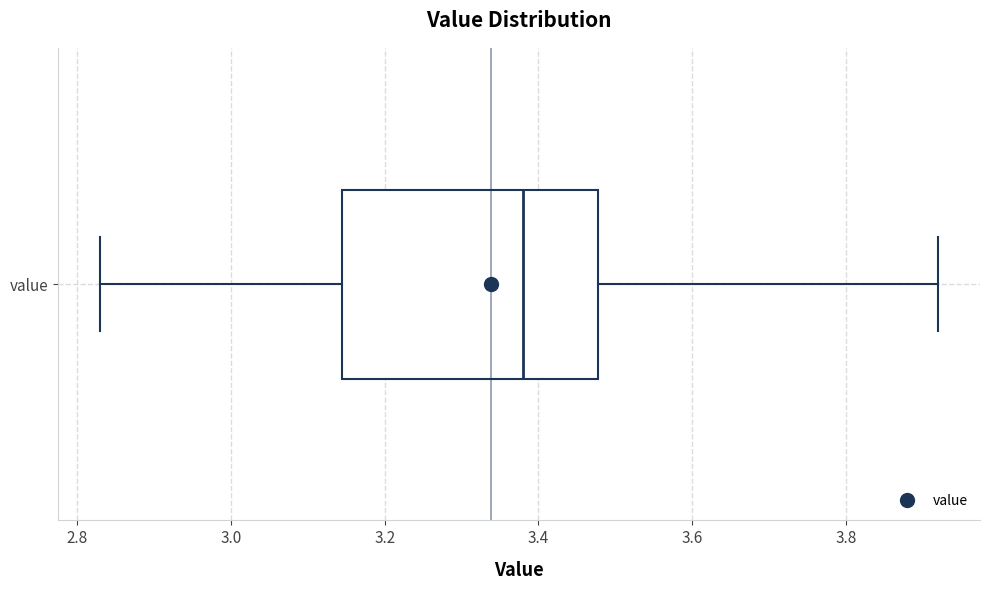

Where does the right whisker of the box for value end on the x-axis? The values are not printed on the chart, so give them approximately, as read against the axis.

3.92